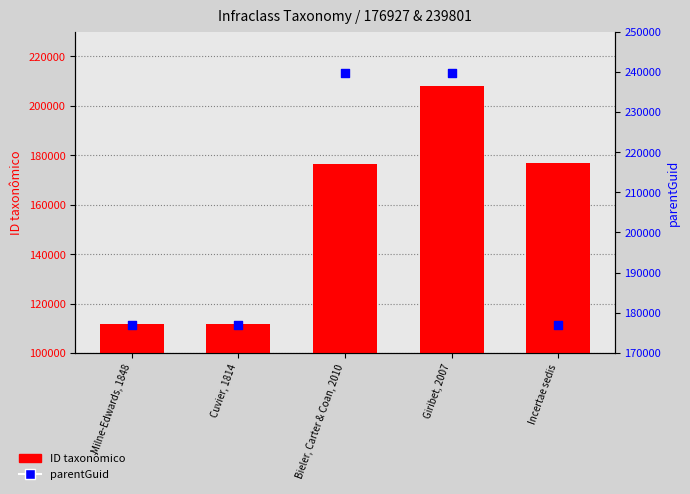

At which category is the sum across all series the highest?

Giribet, 2007